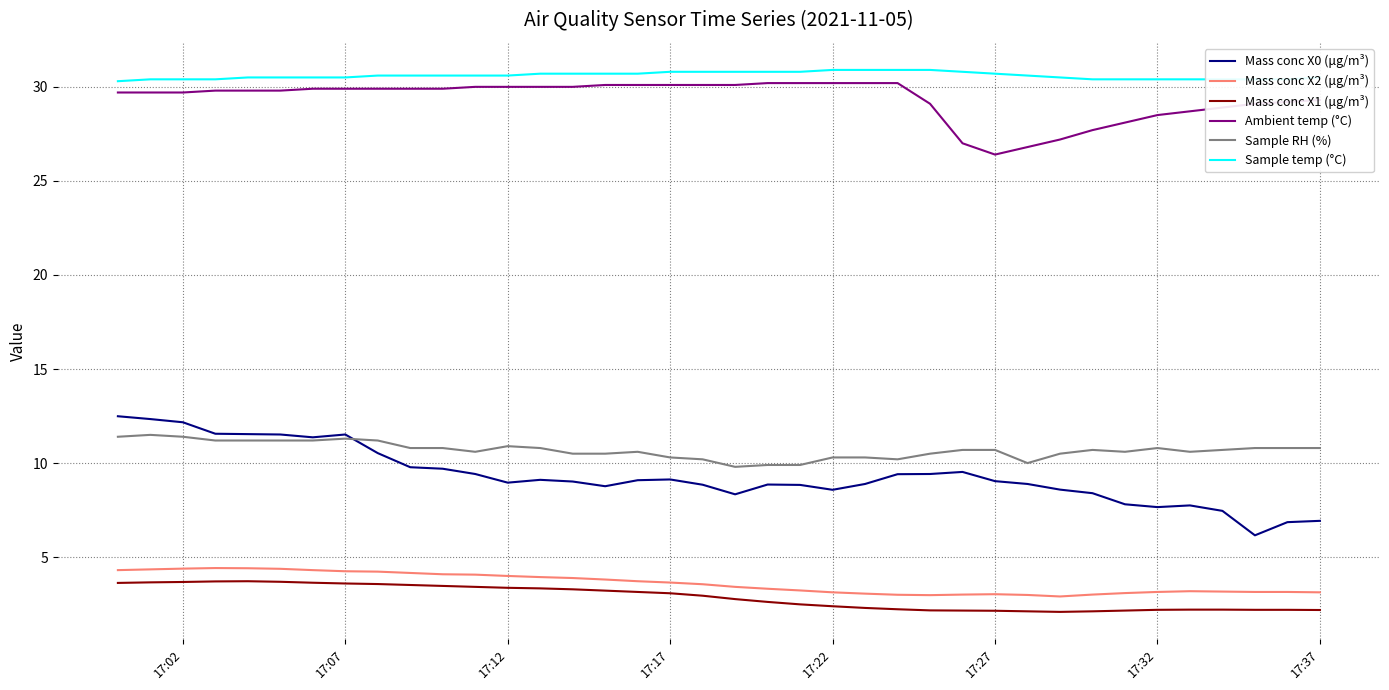

How many categories are shown in the chart?

38